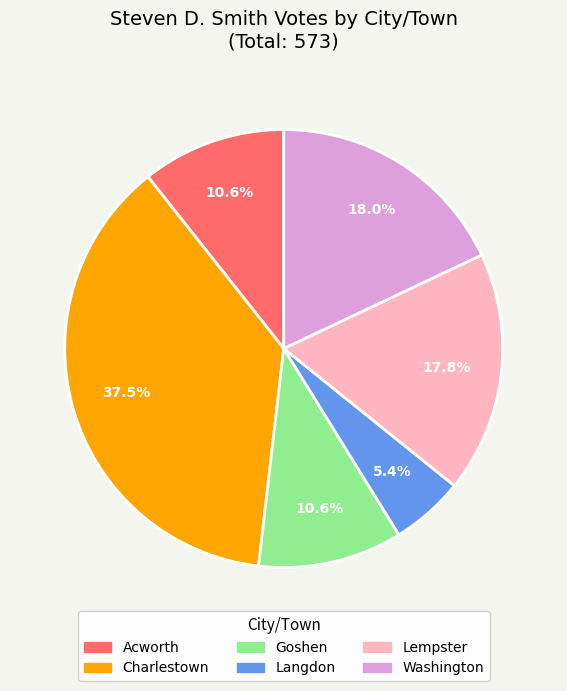

Approximately how many times larger is the value at Langdon compared to Goshen?

0.5